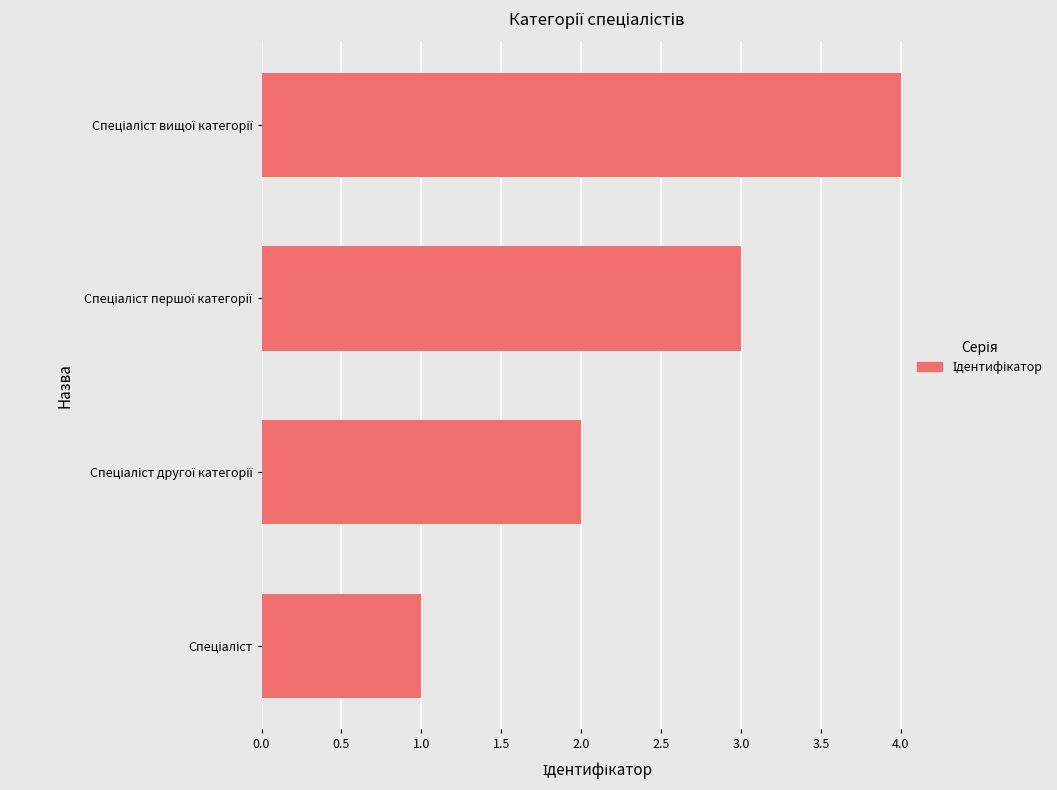

What is the sum of all values?

10